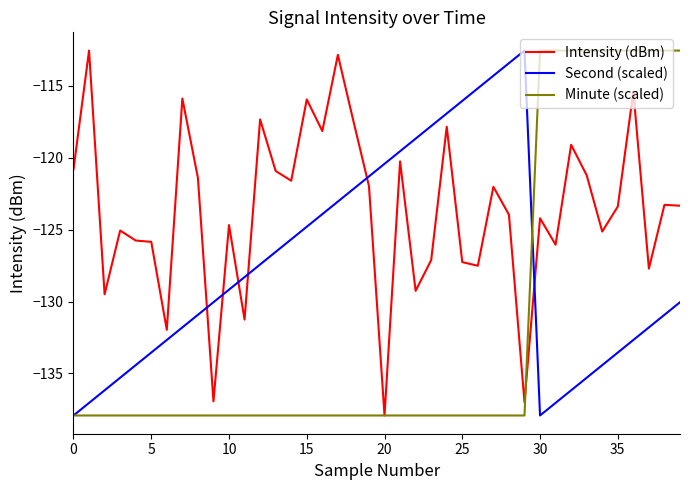

List the series in order of their overall mean, lowest first.

Minute (scaled), Second (scaled), Intensity (dBm)